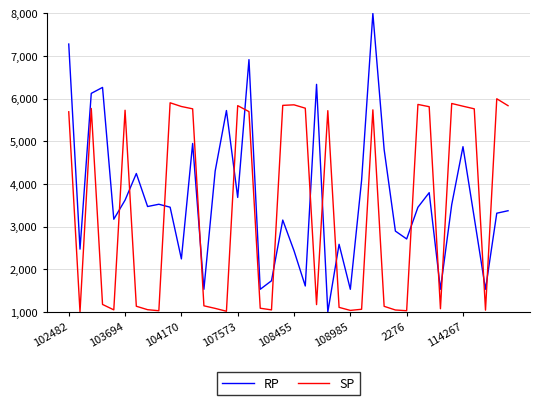

Does the chart have visible grid lines?

Yes